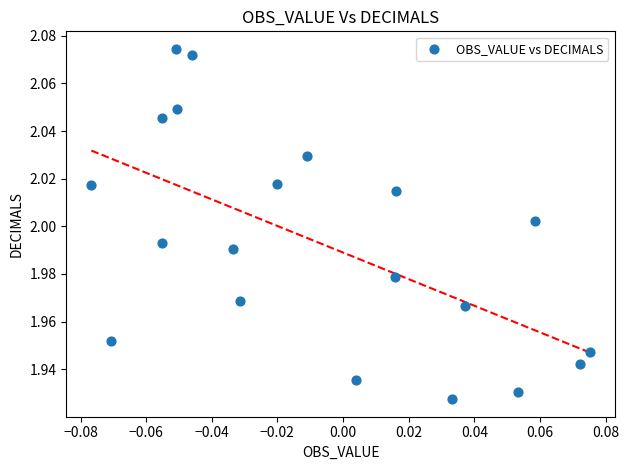

How many data points are displayed?

20